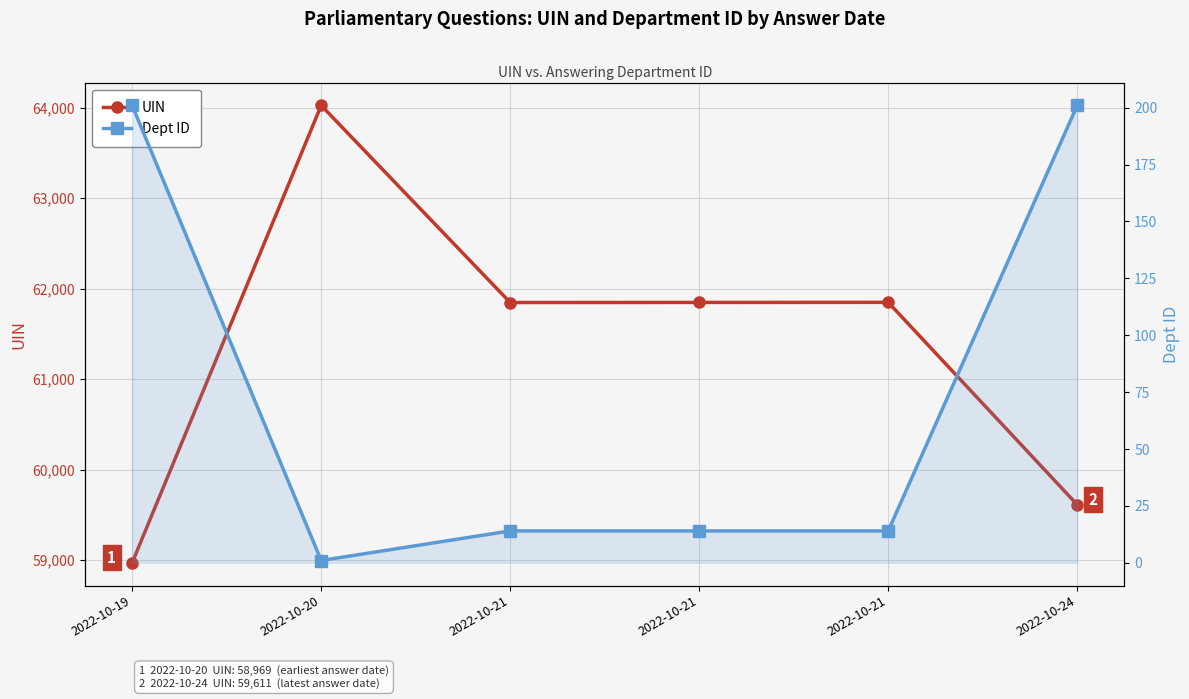

Which category has the lowest value in the UIN series?

2022-10-19